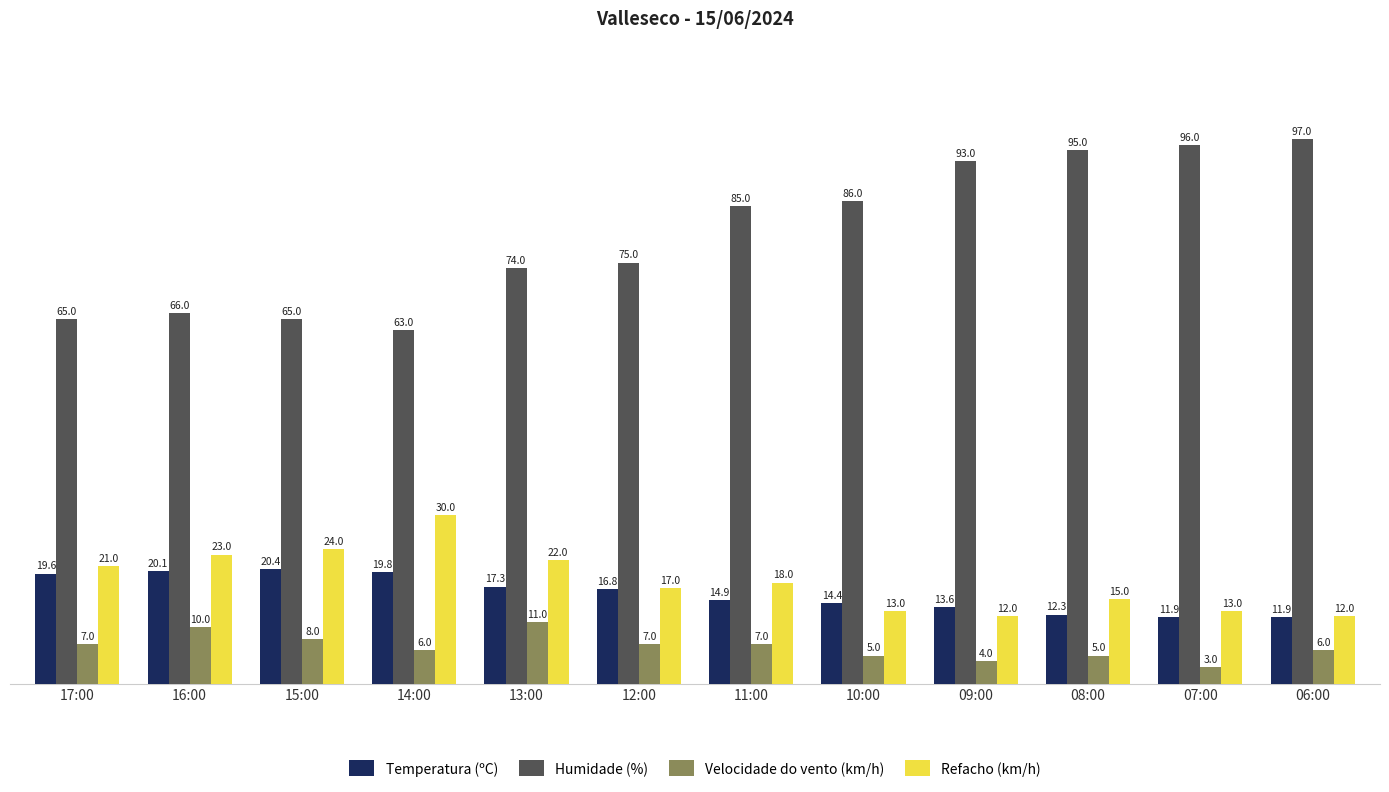

What is the value of the Humidade (%) bar at the 12th from the left?

97.0